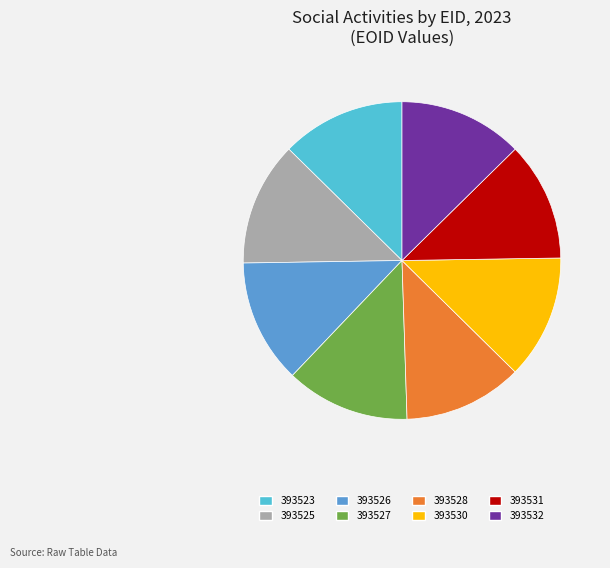

The 393531 slice represents 12% of the pie. True or false?

True